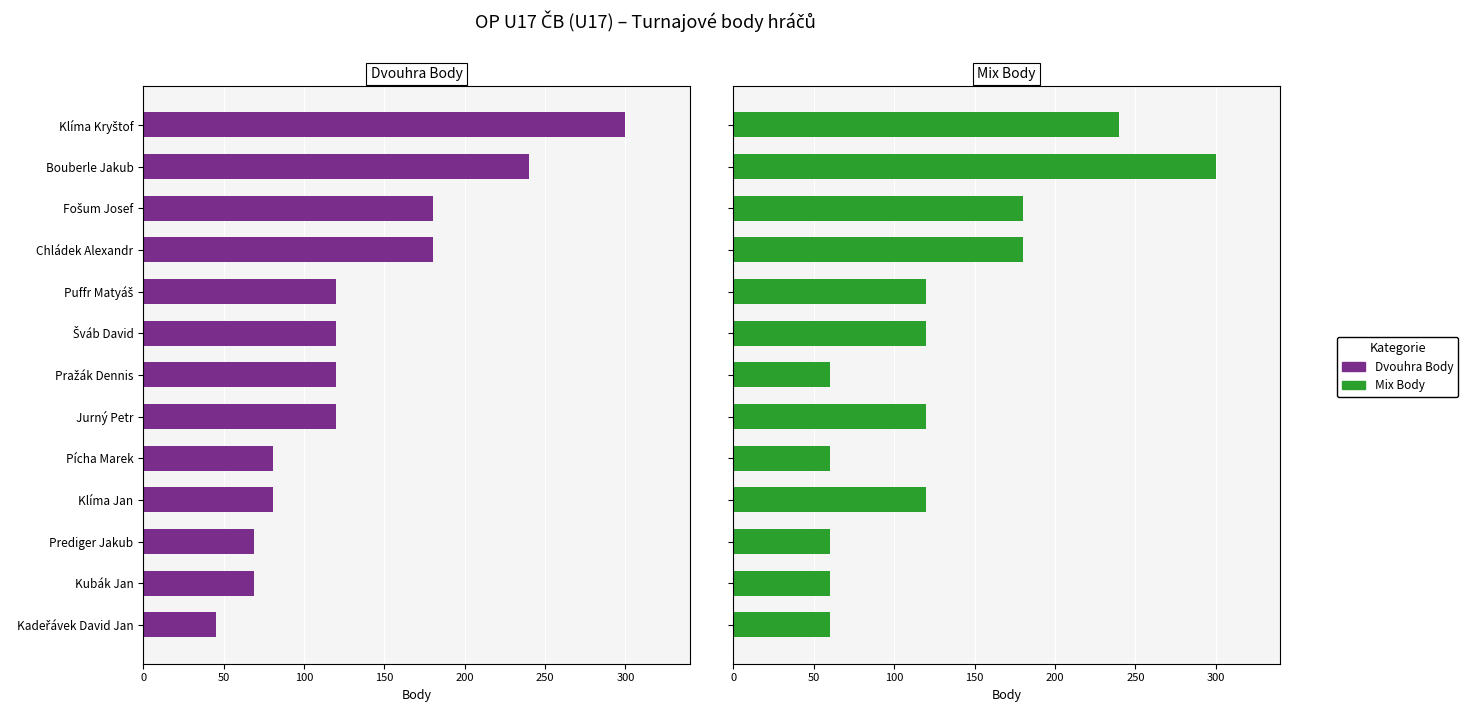

What is the maximum value shown in the chart?

300